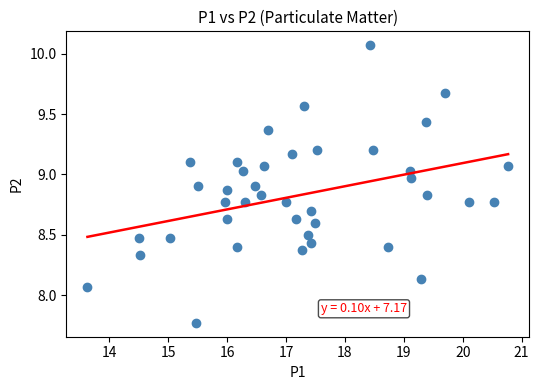

What is the range of Y values (max minus min)?

2.3